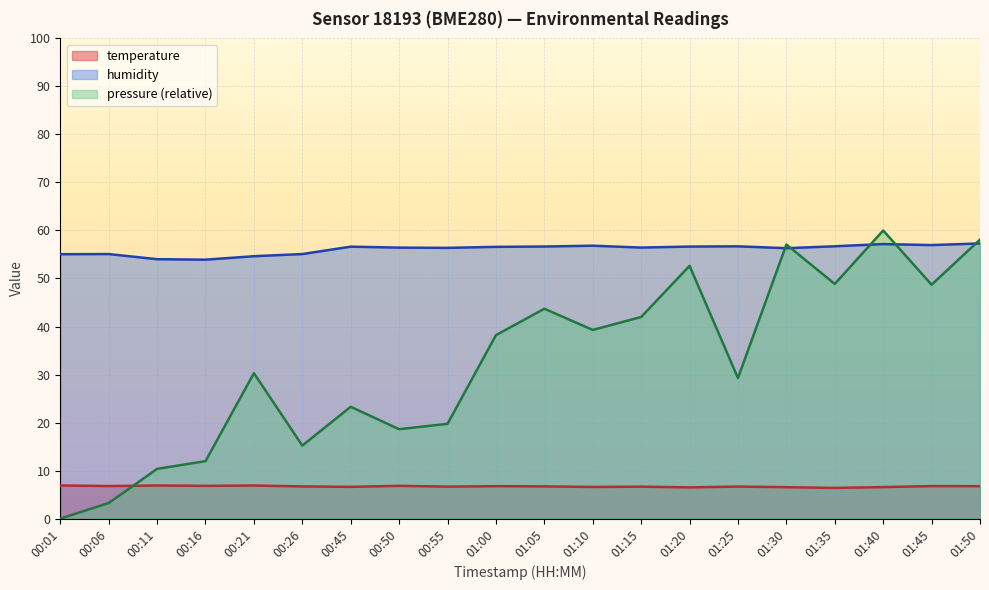

Reading right to left, transcribe all the data shown in this chart.

temperature: 6.8	6.8	6.6	6.4	6.5	6.7	6.5	6.7	6.6	6.7	6.8	6.7	6.8	6.6	6.7	6.9	6.8	6.9	6.8	6.9
humidity: 57.3	57.0	57.2	56.7	56.3	56.7	56.6	56.4	56.8	56.7	56.6	56.4	56.4	56.6	55.1	54.6	53.9	54.0	55.1	55.1
pressure_norm: 58.1	48.7	60.0	48.9	57.1	29.3	52.6	42.0	39.3	43.7	38.2	19.7	18.6	23.3	15.2	30.3	12.0	10.3	3.2	0.0